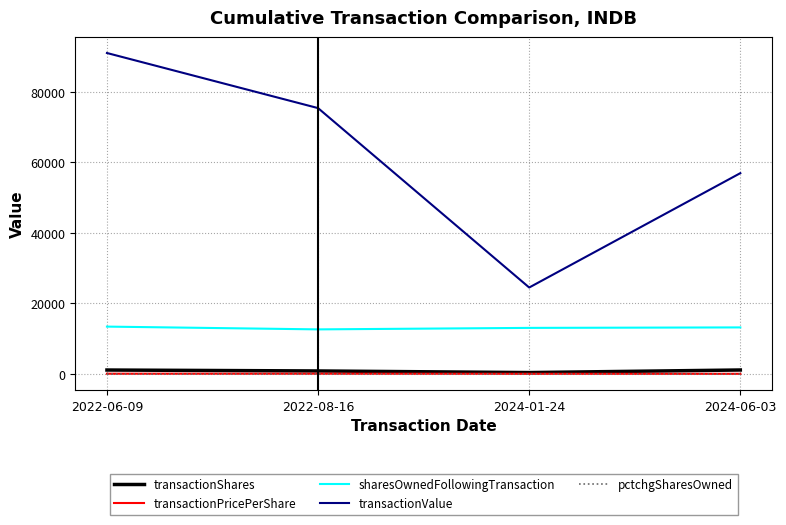

Which series has the largest total across all categories?

transactionValue